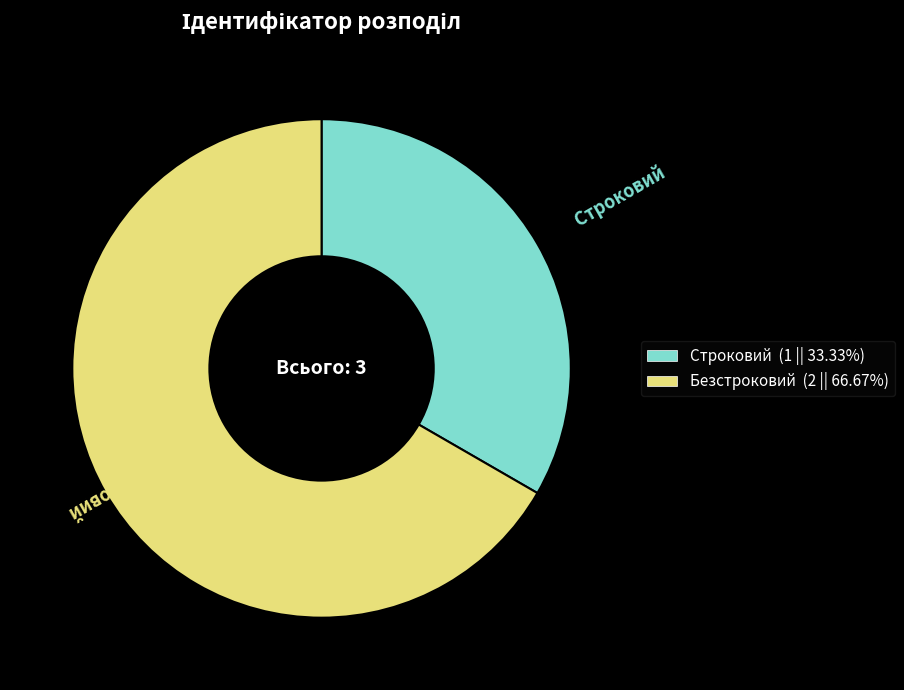

Between Безстроковий and Строковий, which is larger?

Безстроковий